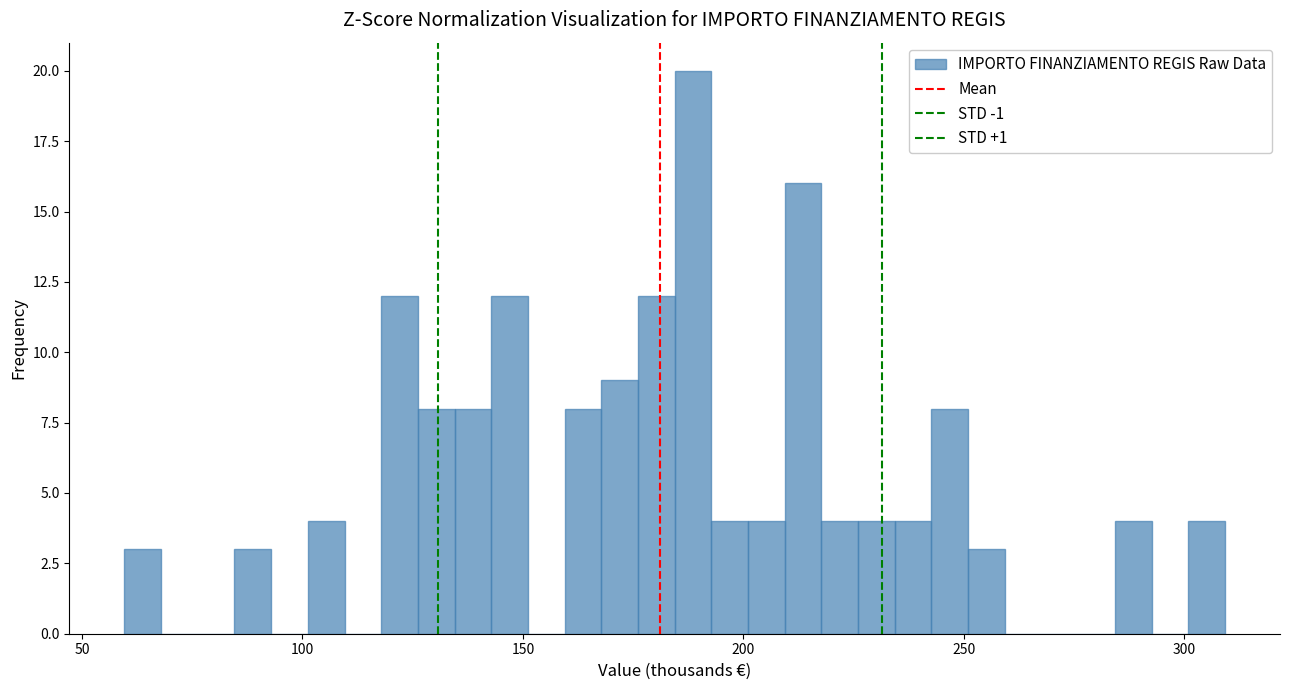

Around what value on the x-axis is the tallest bar? Give the approximate position of its centre, as read against the axis.

190